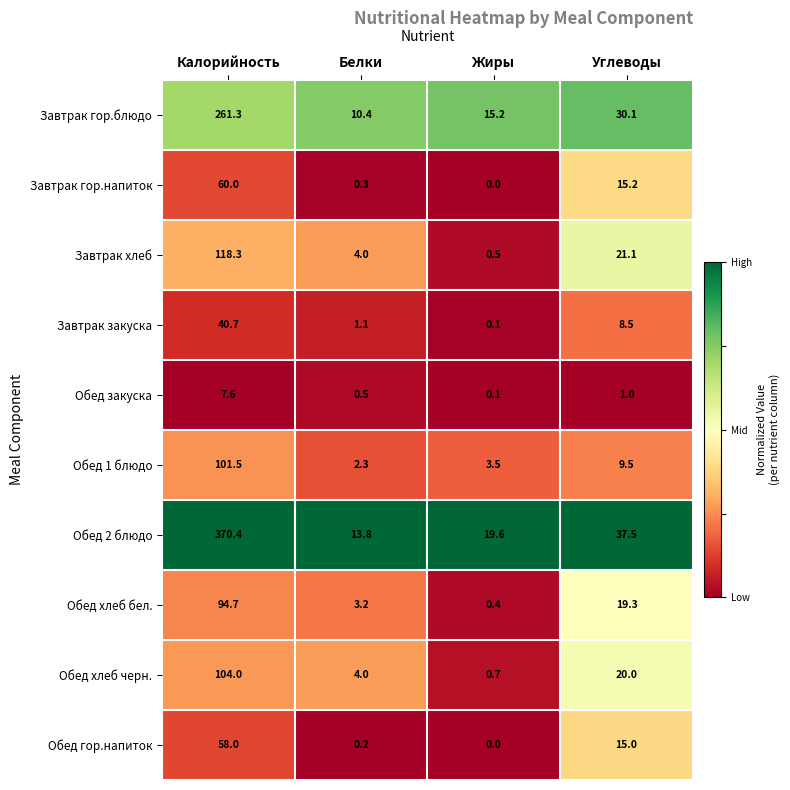

Which series changed the most between Жиры and Углеводы?

Завтрак хлеб